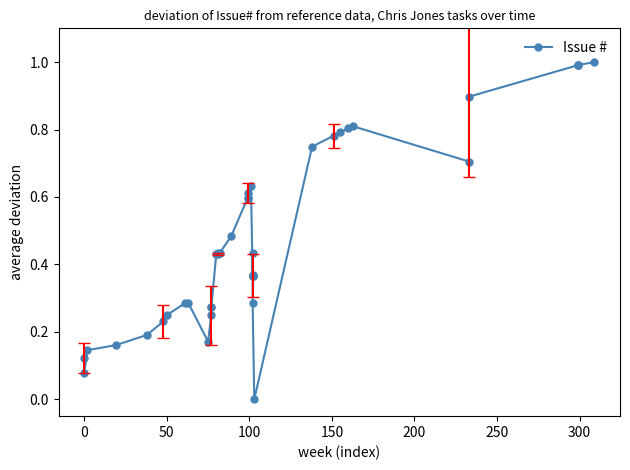

True or false: the data shows 0.2 at 12.

False